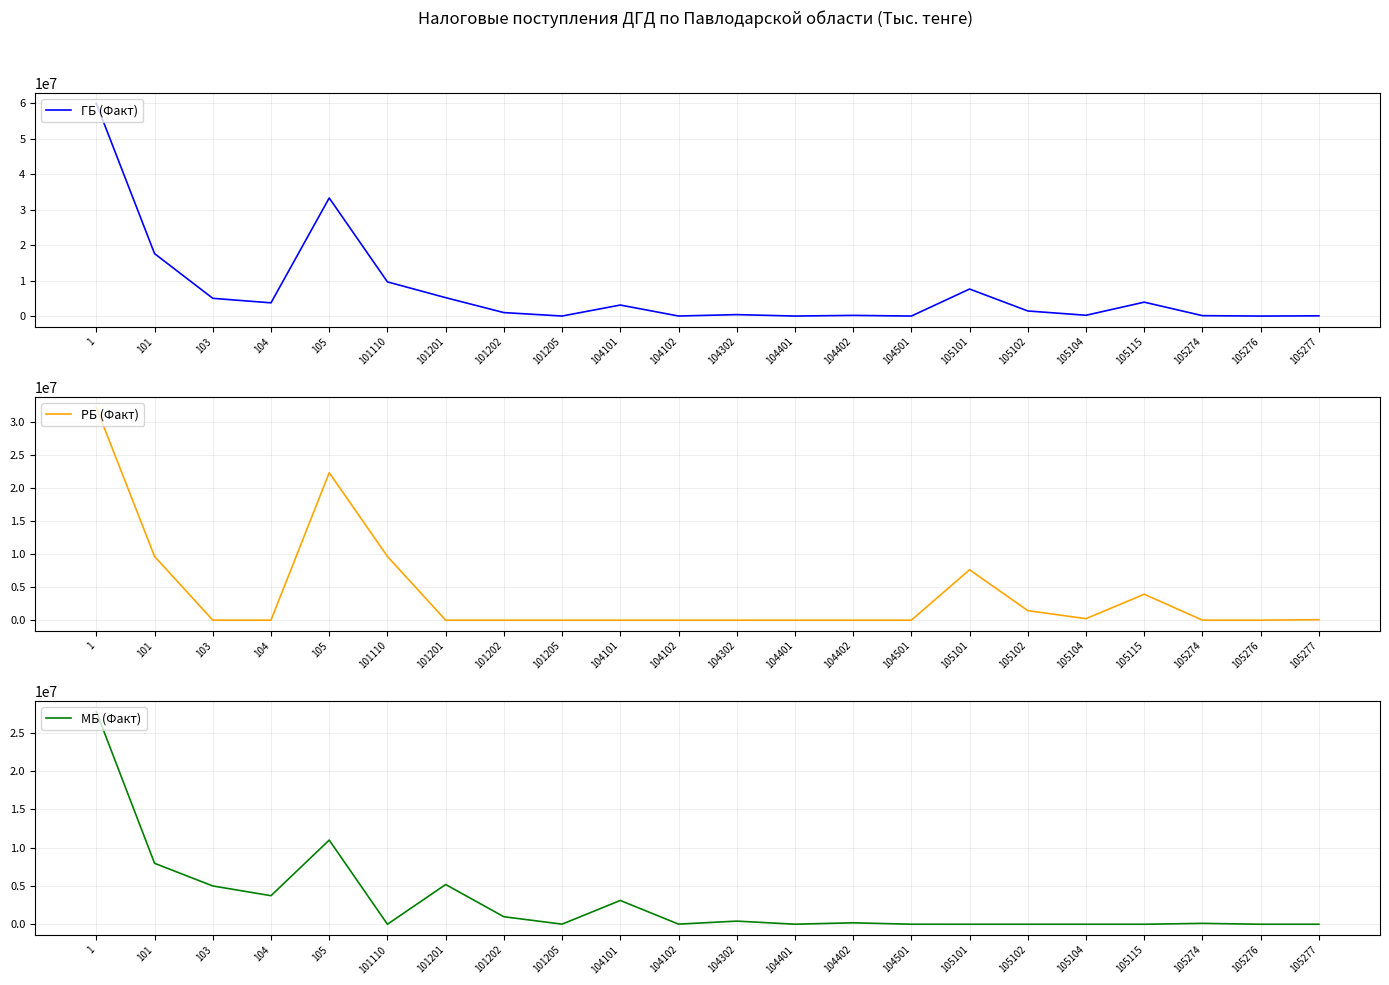

Rank the series by their average value, from lowest to highest.

МБ (Факт), РБ (Факт), ГБ (Факт)